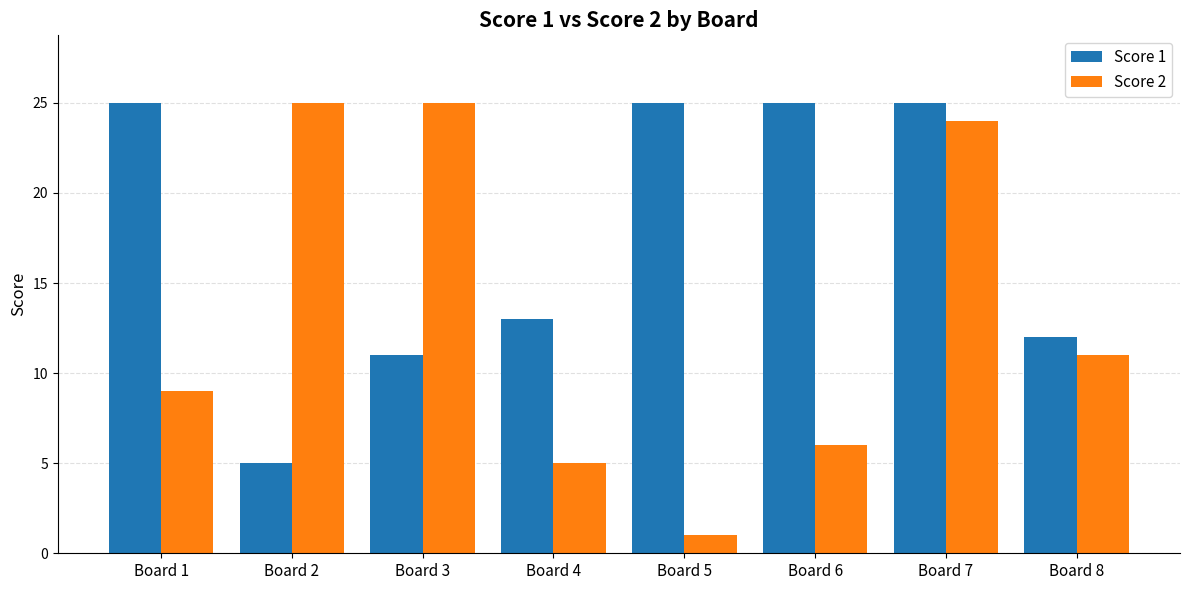

Does the chart contain any negative values?

No